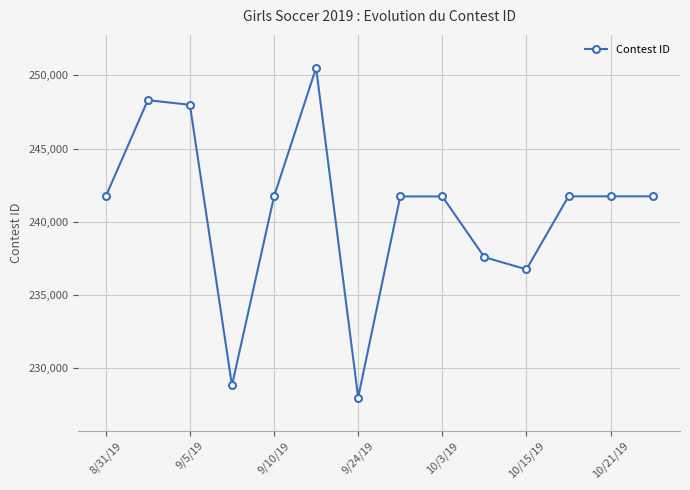

What is the maximum value shown in the chart?

250504